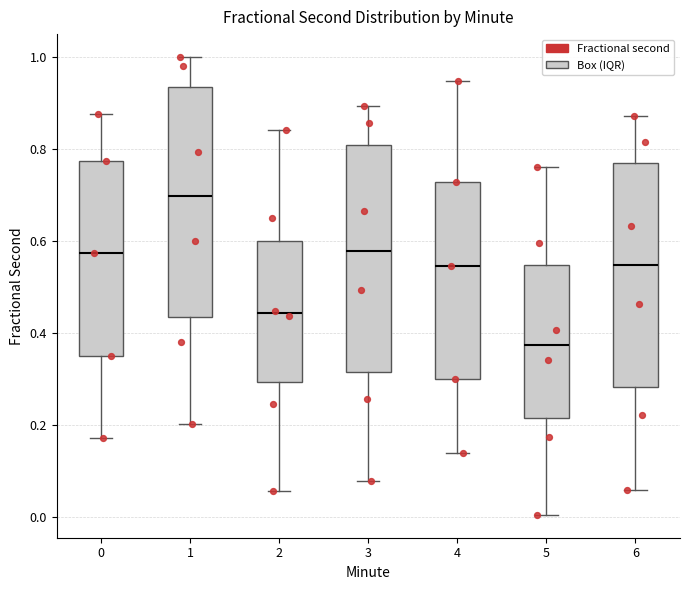

Where does the lower whisker of the box at x = 3 end on the y-axis? The values are not printed on the chart, so give them approximately, as read against the axis.

0.08